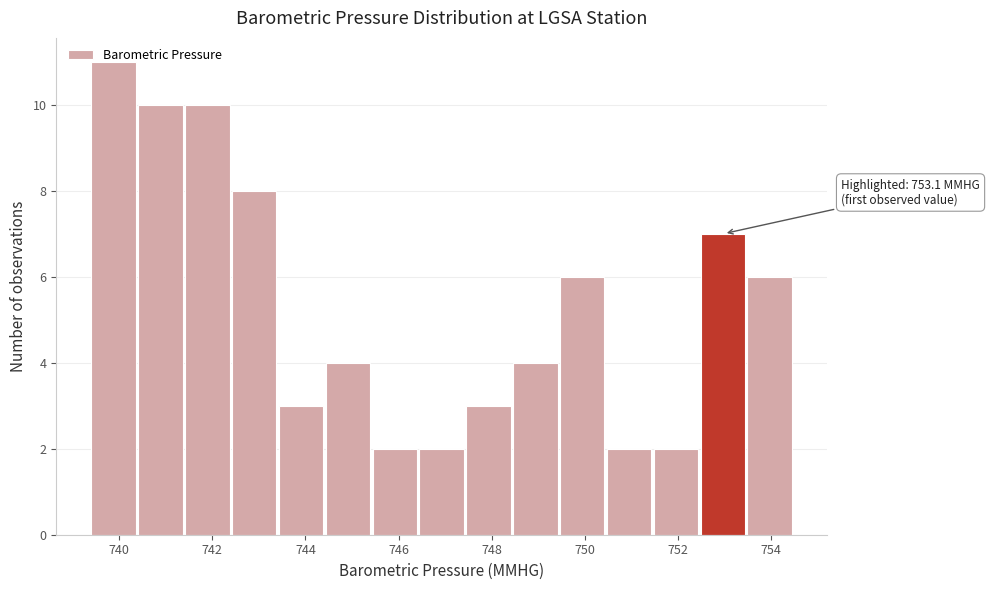

Over which range of the x-axis is the bar tallest?

739.4 to 740.4